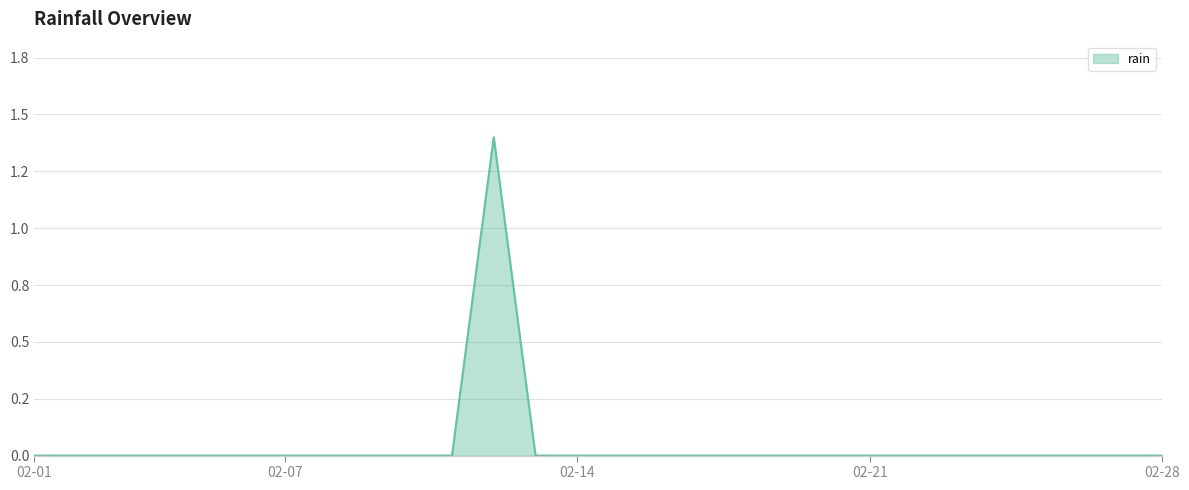

What is the maximum value shown in the chart?

1.4